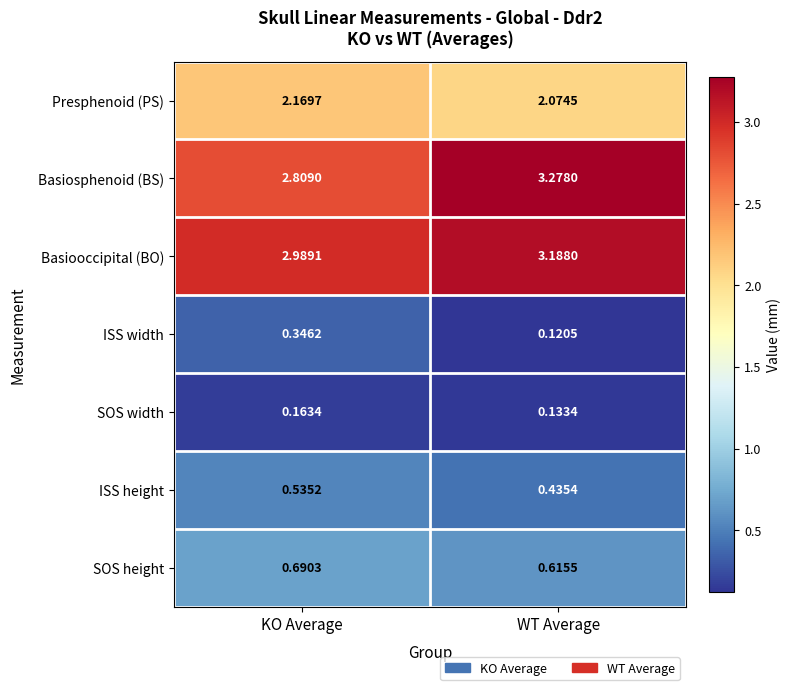

At which category is the sum across all series the highest?

WT Average